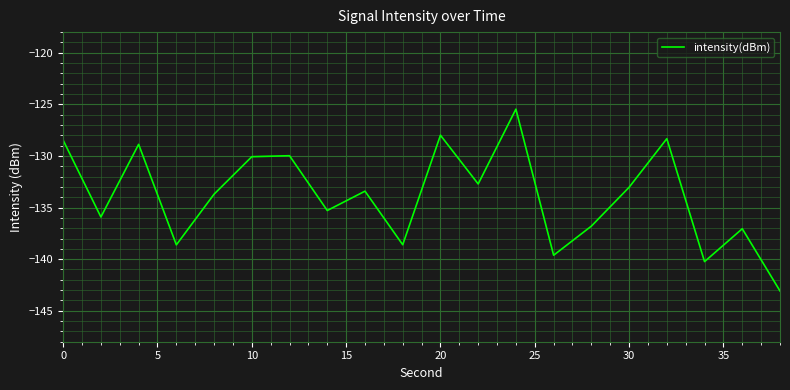

What is the difference between the maximum and minimum values?

17.6